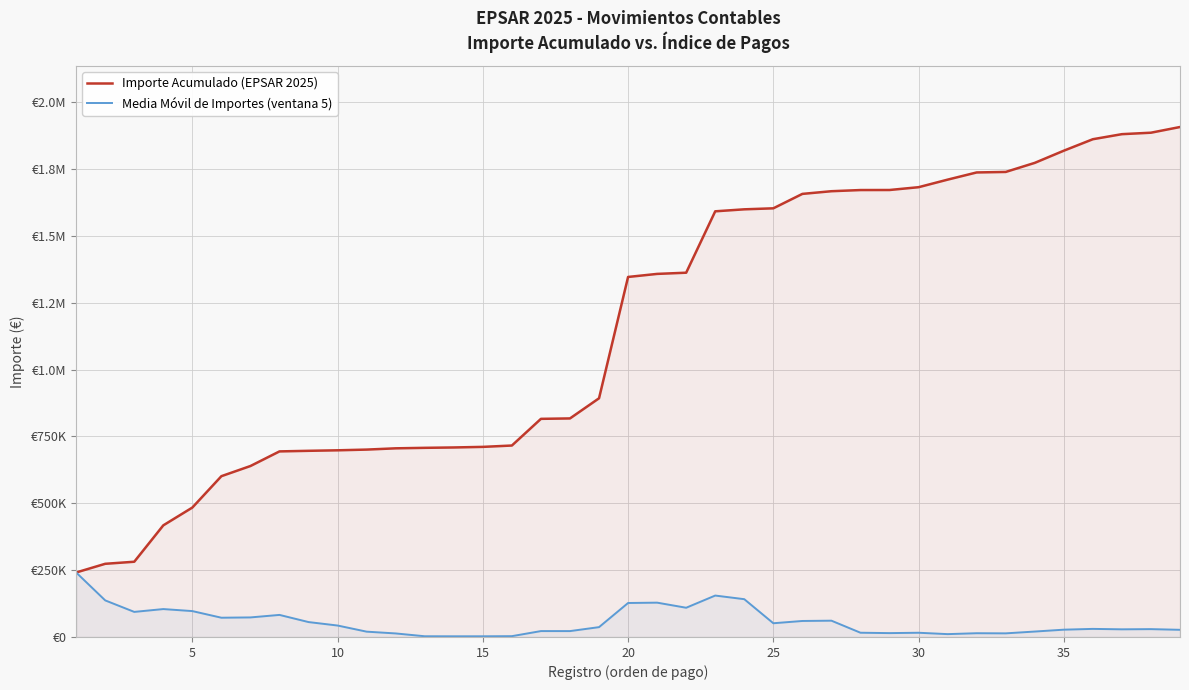

How many series are shown in this chart?

2